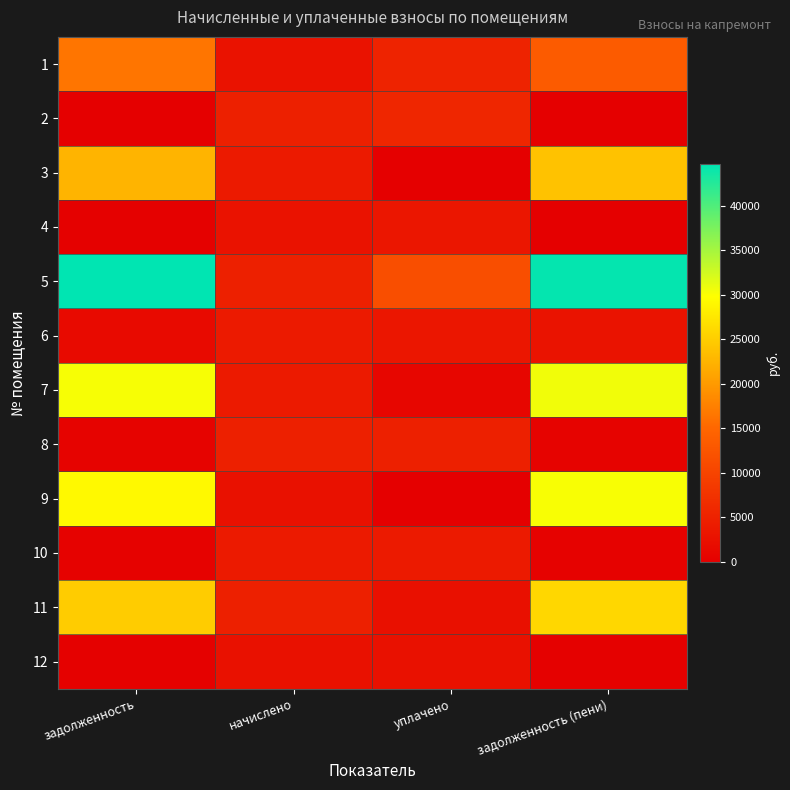

What is the greatest value displayed?

44709.3